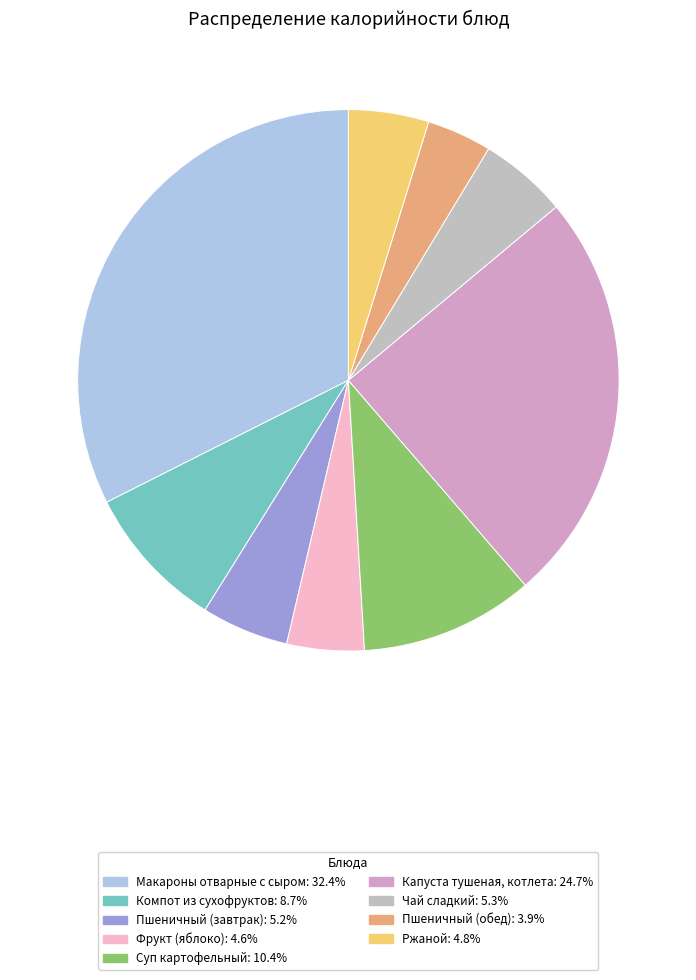

Count the number of slices in the pie.

9